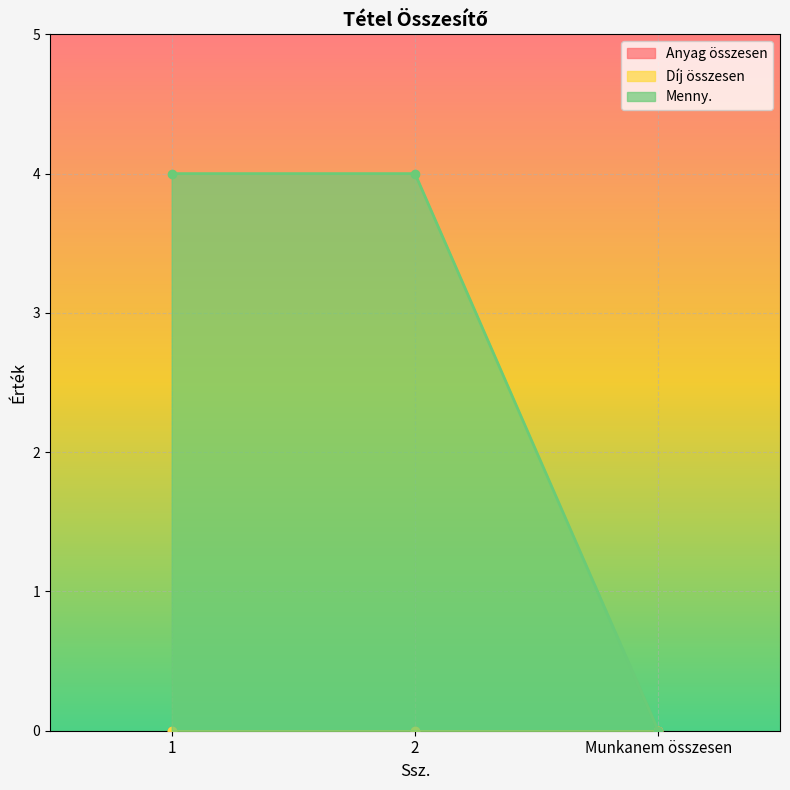

True or false: Menny. has a value of 7 at 2.

False